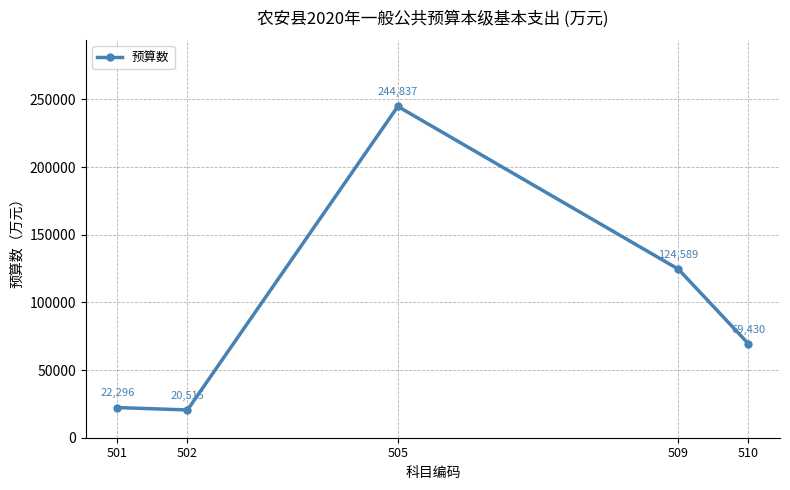

Reading right to left, what are all the values shown in this chart?

69430	124589	244837	20515	22296